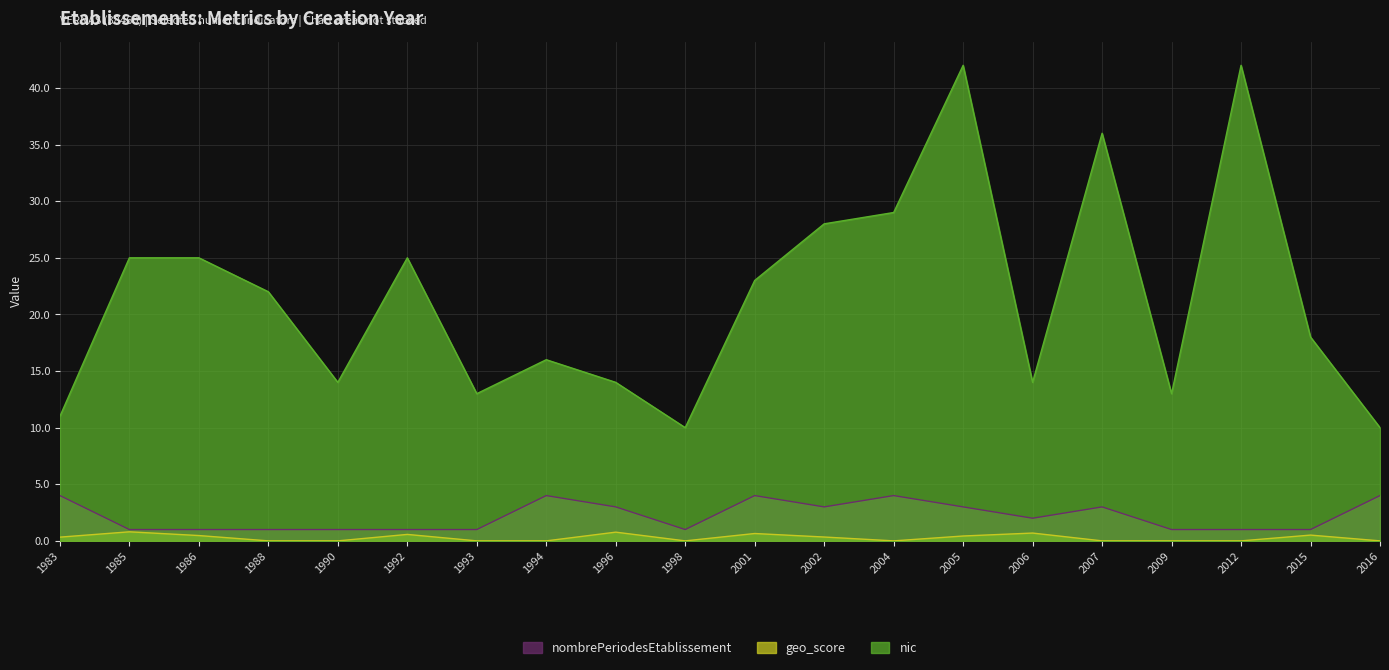

Which series changed the most between 1996 and 2001?

nic